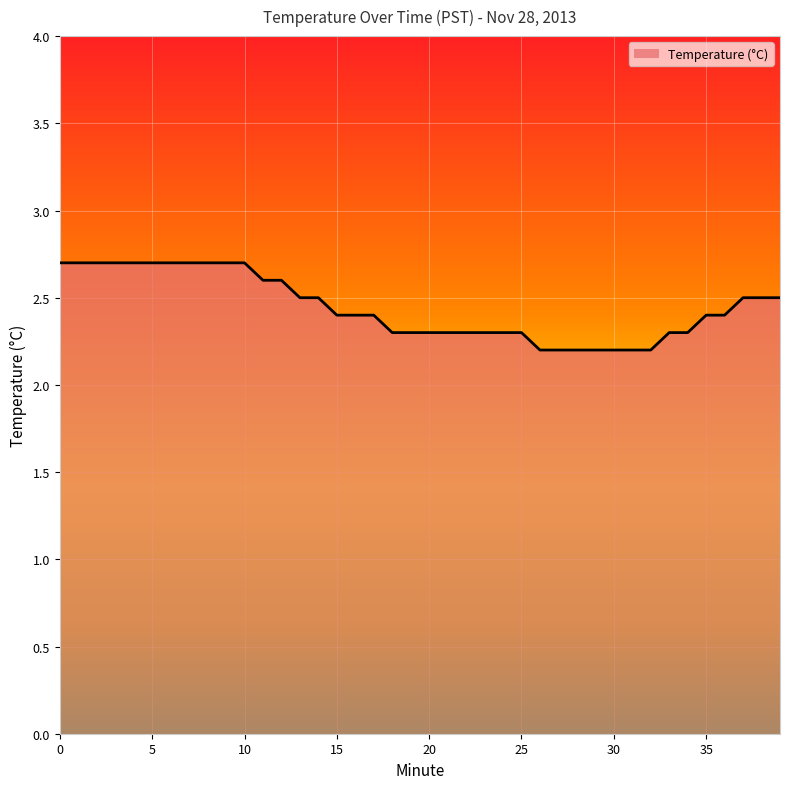

What is the smallest value displayed?

2.2